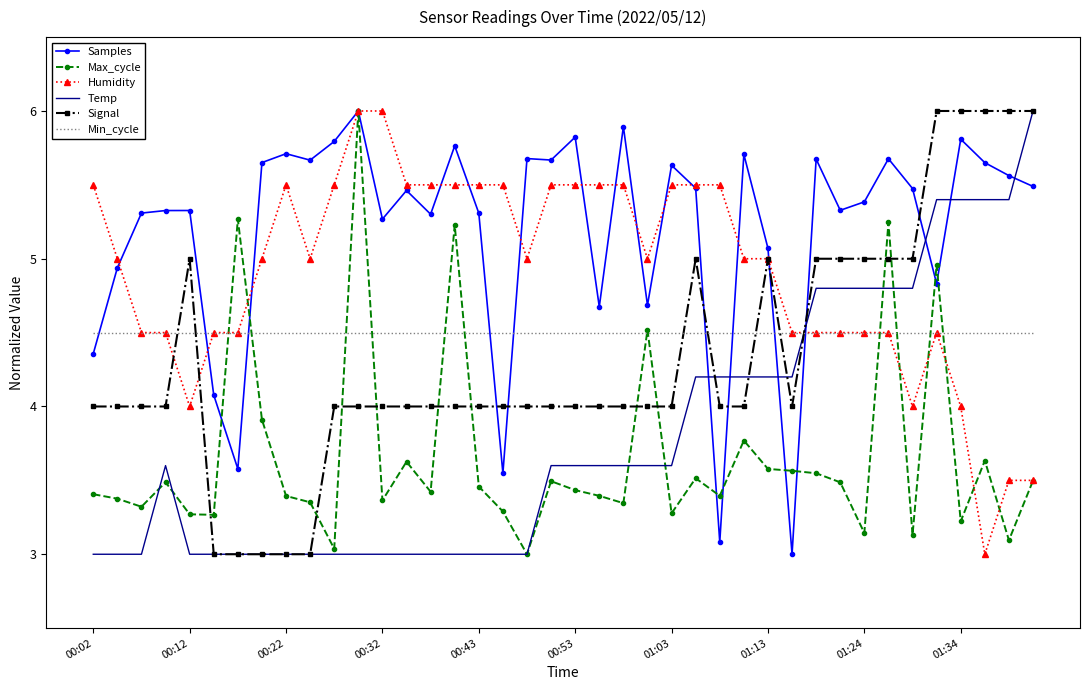

What is the minimum value shown in the chart?

3.0